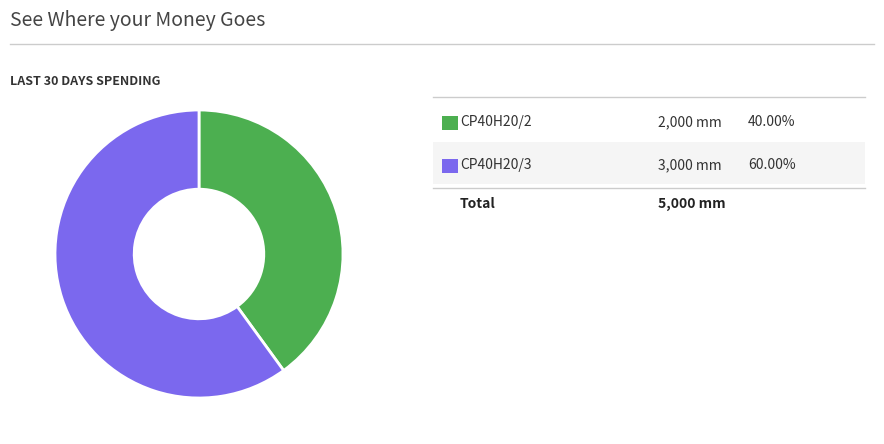

Is there a majority slice in this chart?

Yes